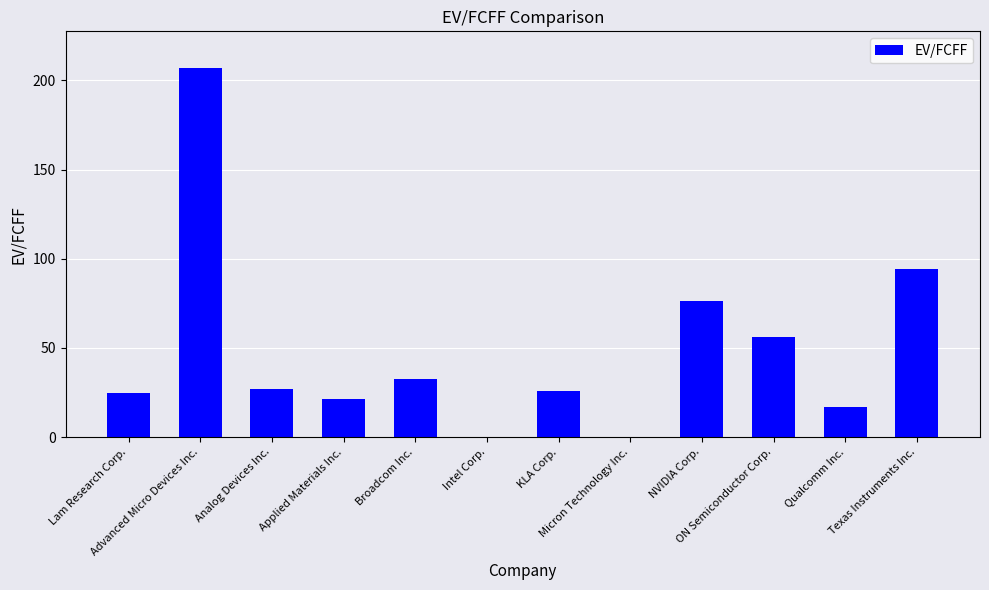

What is the sum of all values?

582.2